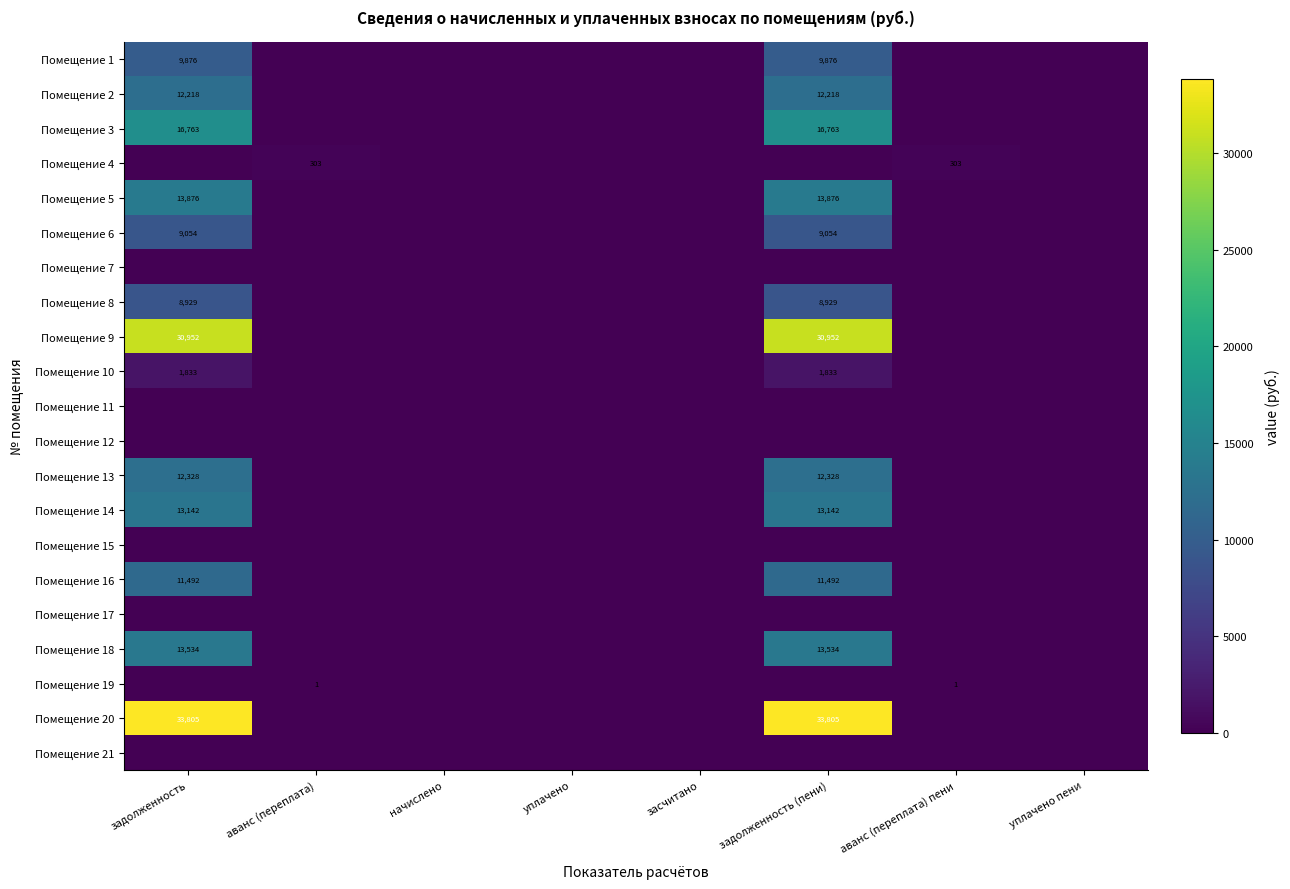

Is the value of Помещение 5 at задолженность (пени) greater than the value of Помещение 2 at задолженность?

Yes